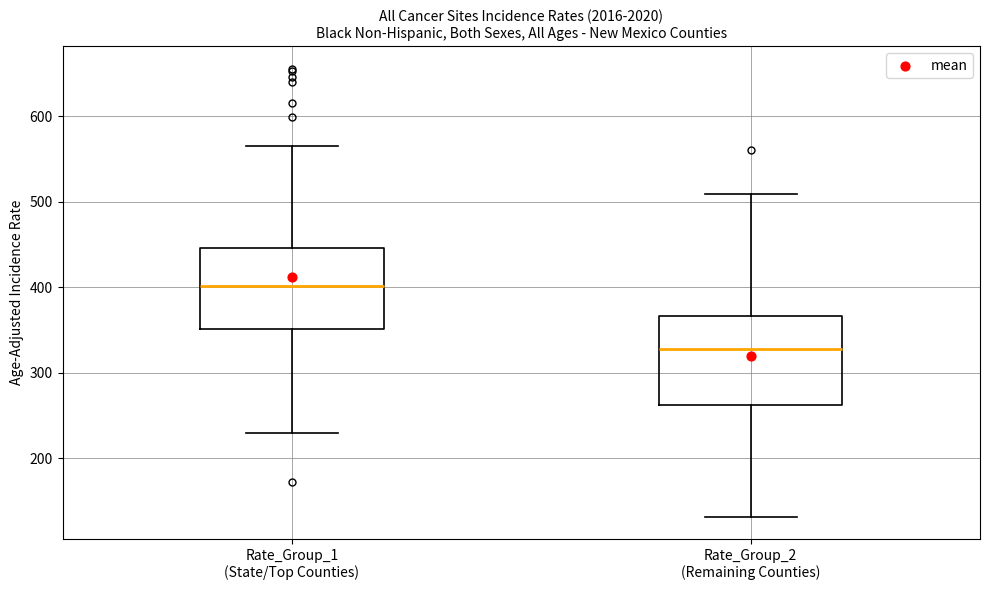

Reading left to right, read every box against the y-axis: the position of its median line, the range the box covers, and the ends of its whiskers. The values are not printed on the chart, so give them approximately, as read against the axis.

Rate_Group_1 (State/Top Counties): median 400, box 350 to 450, whiskers 230 to 570
Rate_Group_2 (Remaining Counties): median 330, box 260 to 370, whiskers 130 to 510